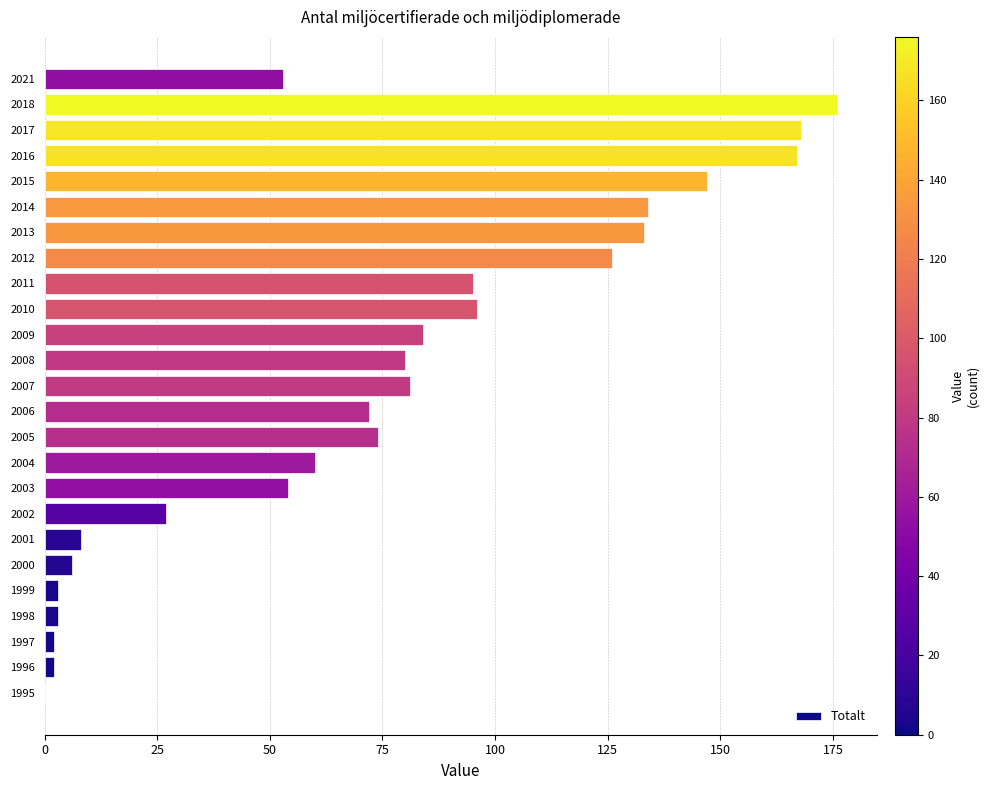

What is the greatest value displayed?

176